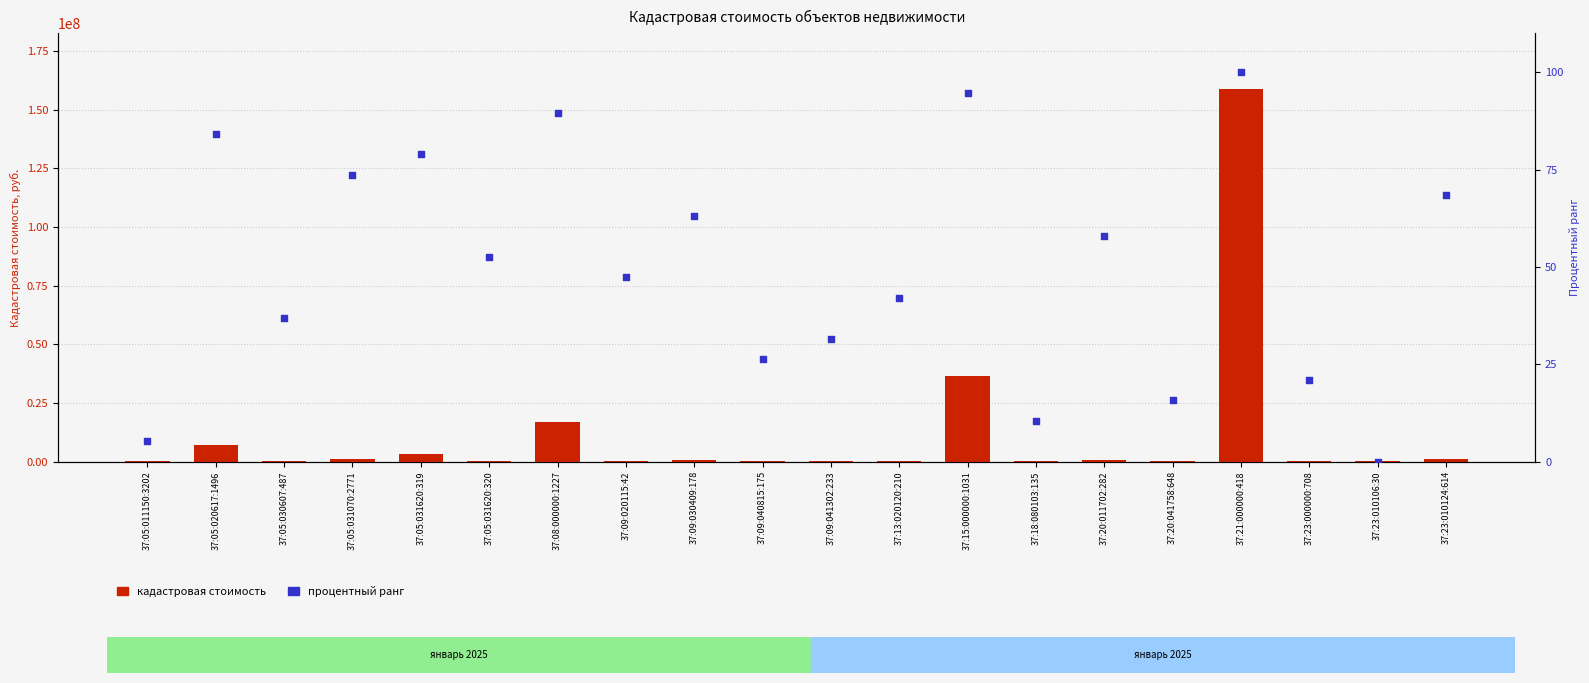

What are all the series names shown in the legend?

кадастровая стоимость, процентный ранг